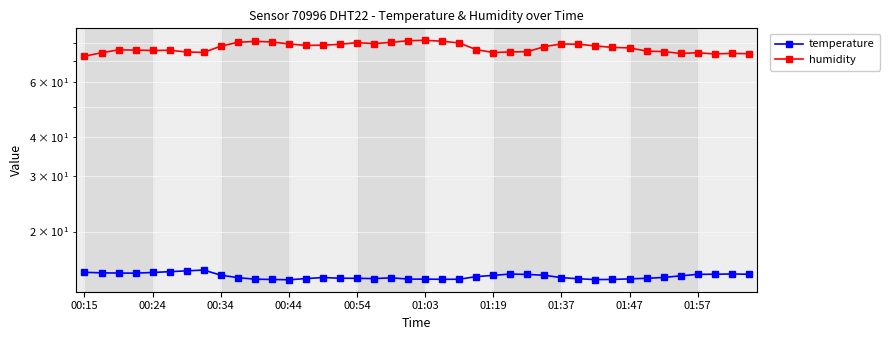

True or false: humidity has a value of 37.4 at 14.

False